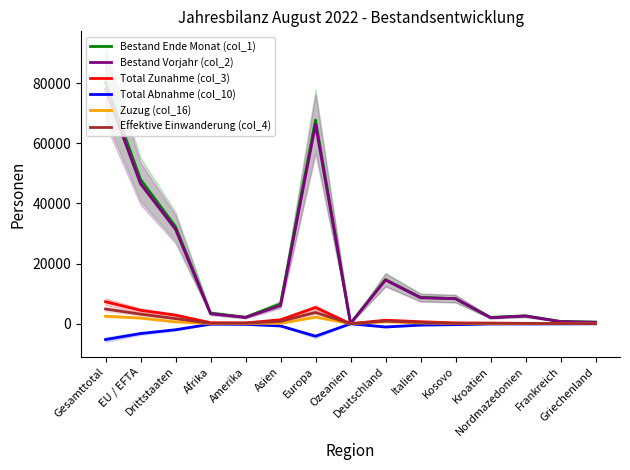

What is the greatest value displayed?

80257